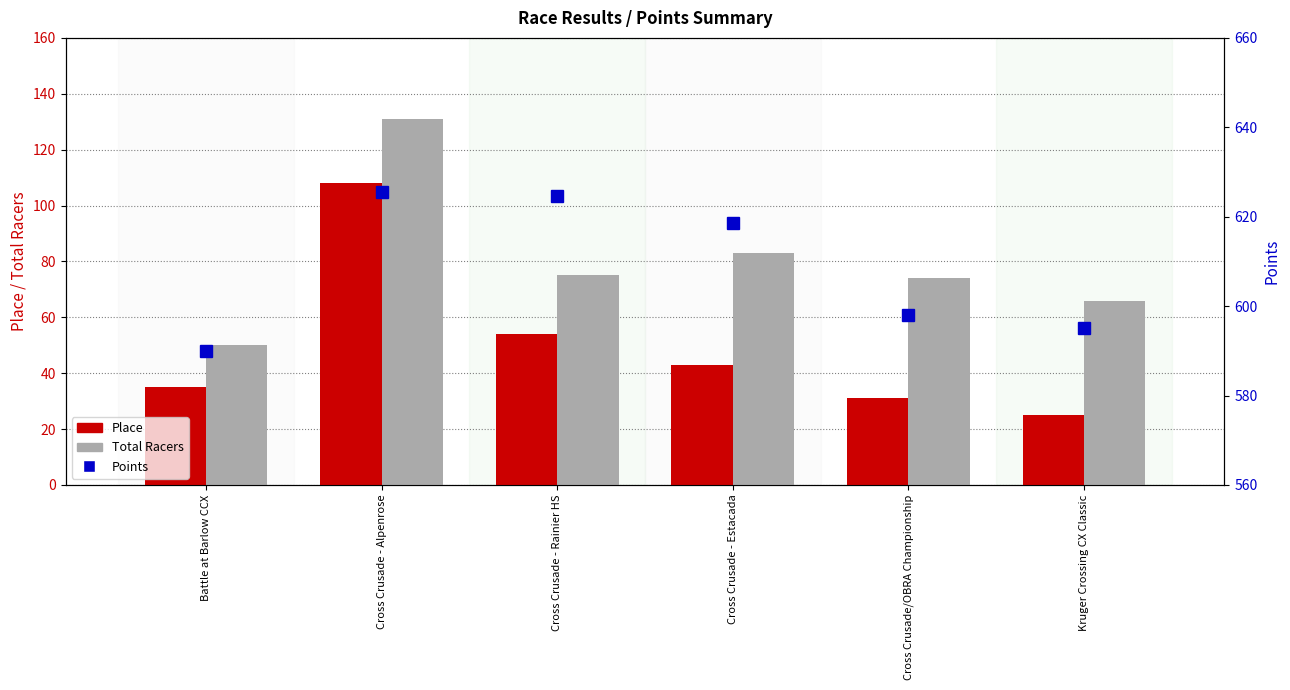

Count the number of categories in the chart.

6